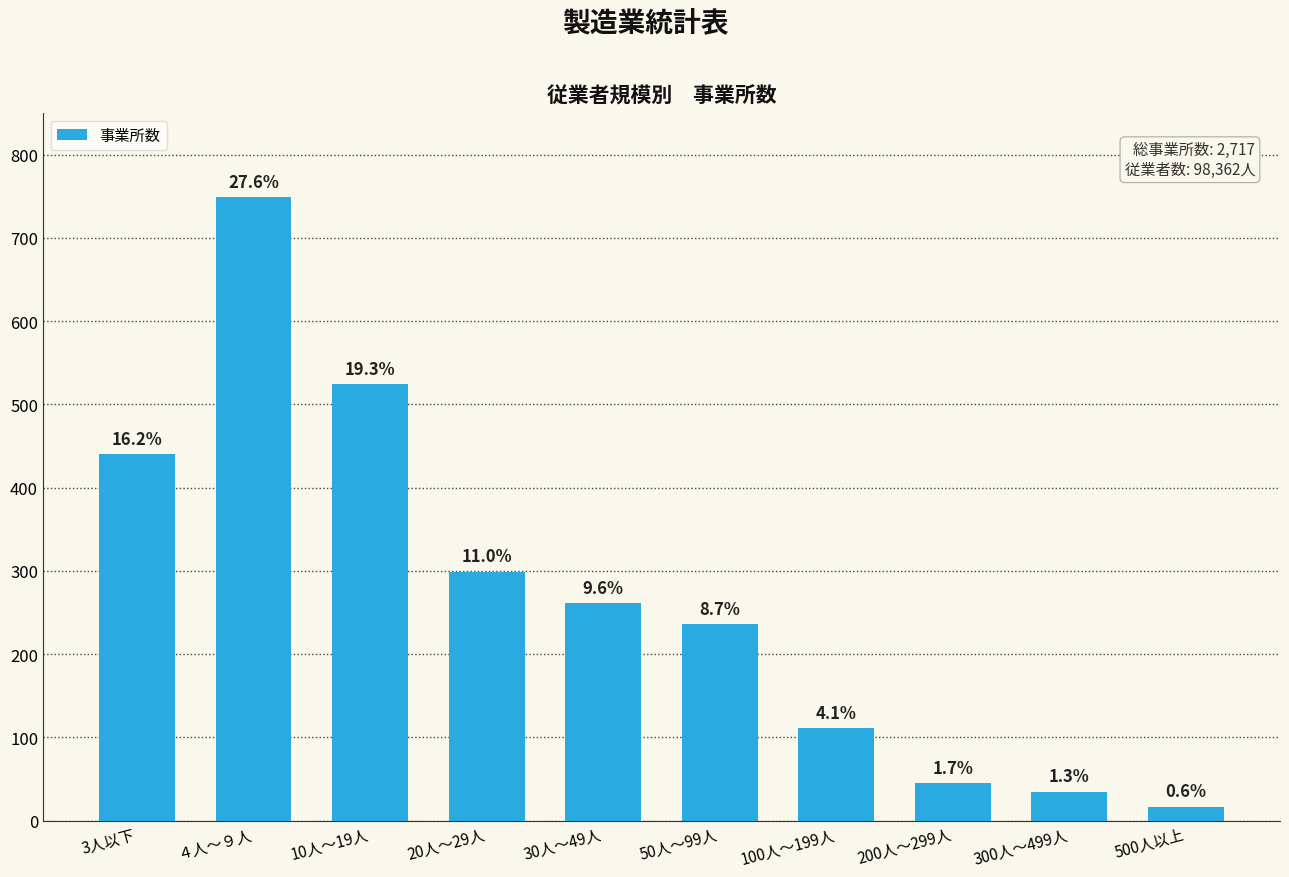

Reading left to right, what are all the values shown in this chart?

440	749	524	299	261	236	111	45	35	17